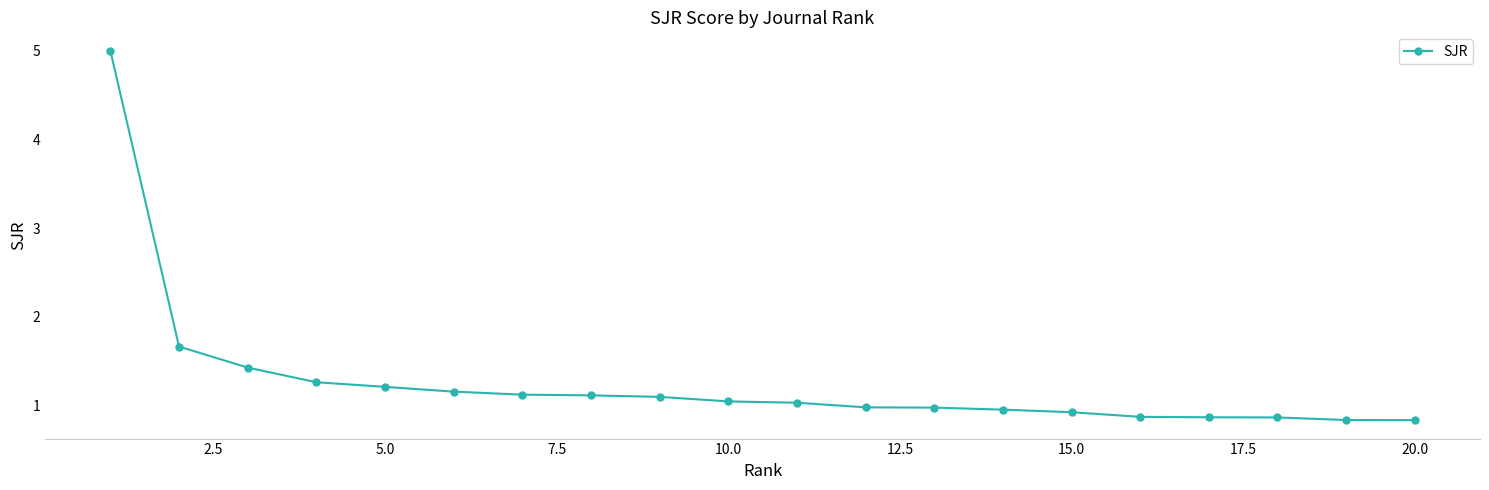

How many lines are shown in the chart?

1